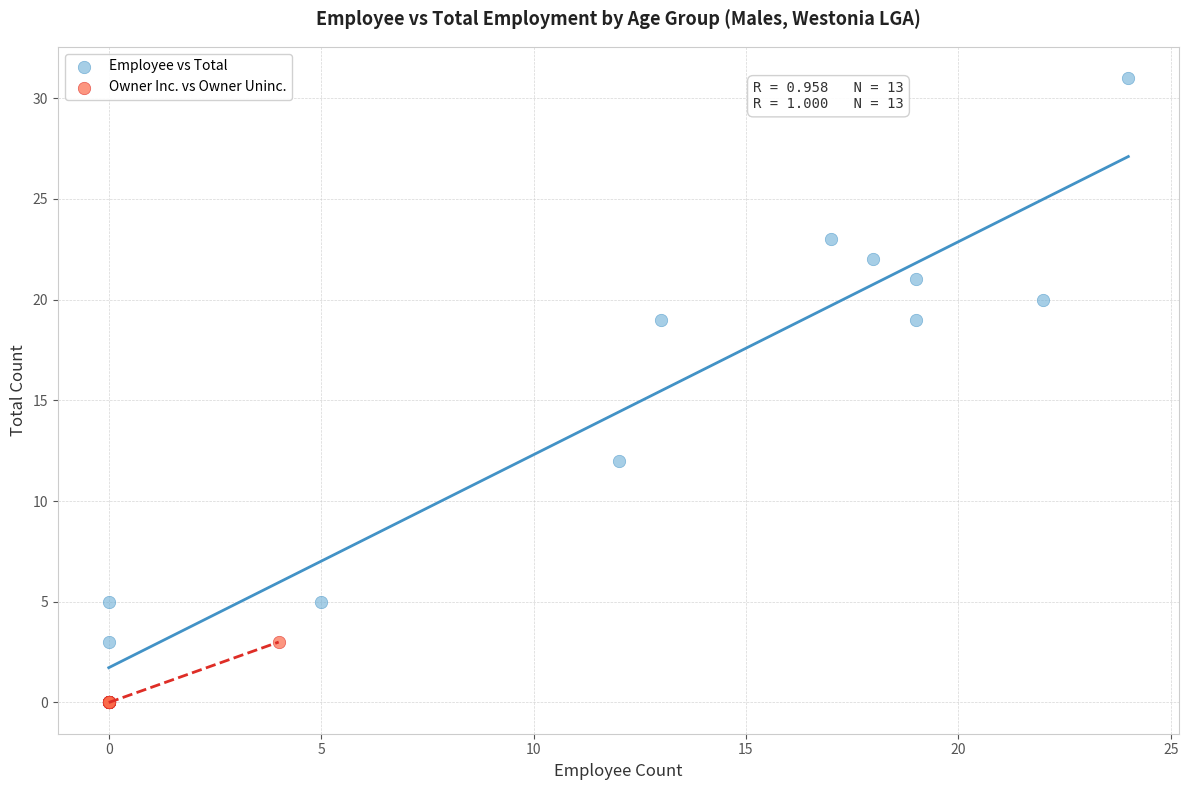

Which series has the largest Y range (max minus min)?

Employee vs Total